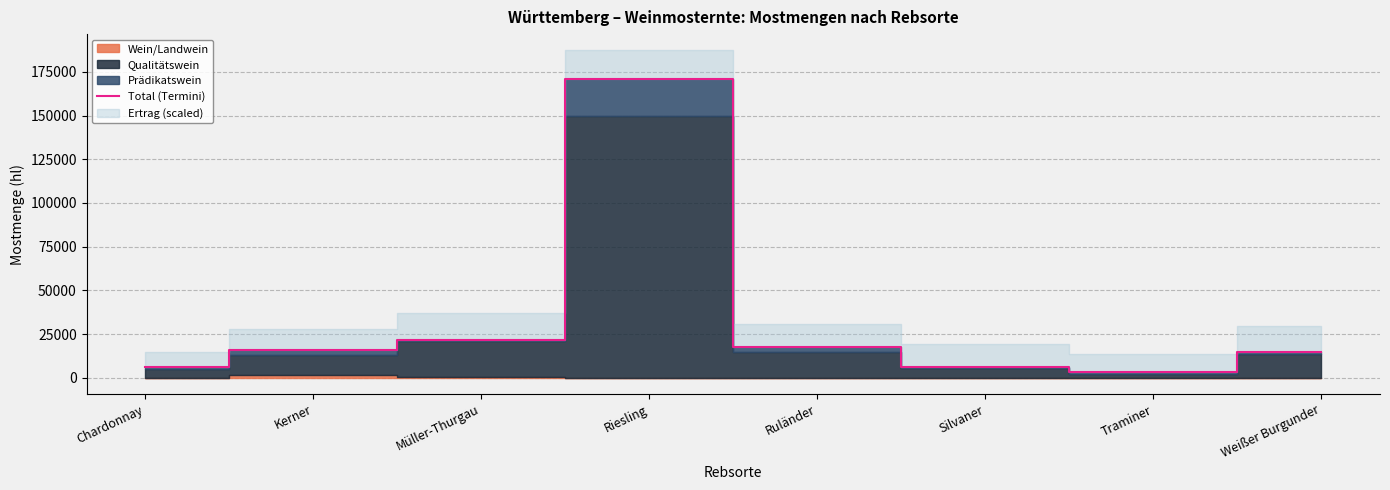

Where does the data first go above 15810?

Müller-Thurgau